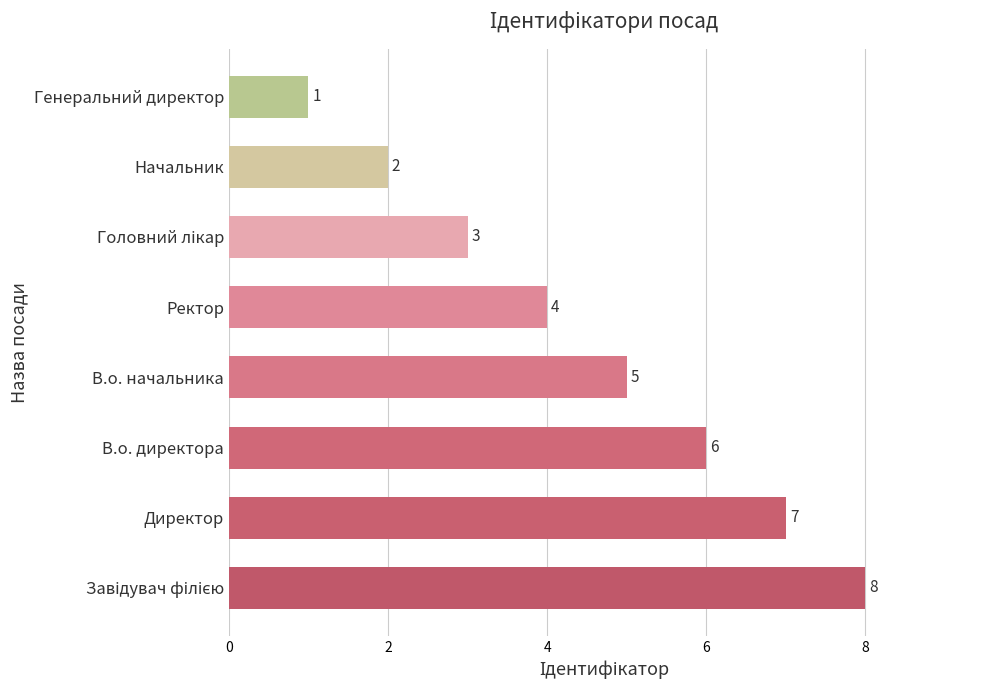

What is the sum of all values?

36